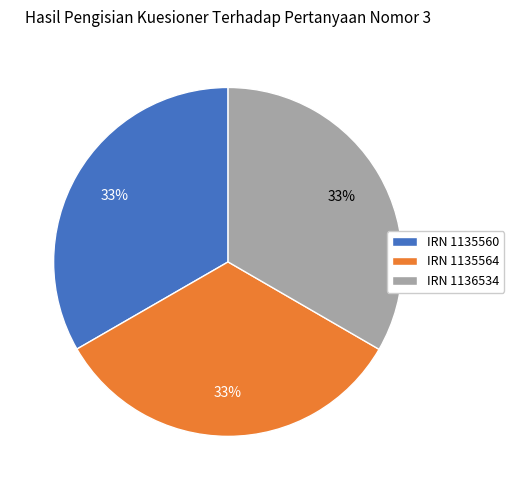

To the nearest percent, what portion does IRN 1135560 represent?

33%